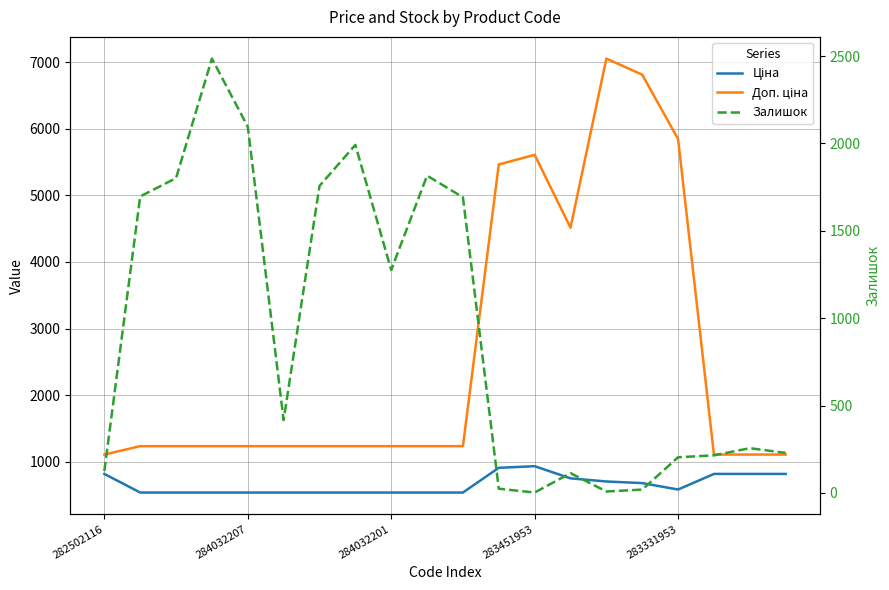

What is the difference between the second highest and second lowest values in the Ціна series?

371.4